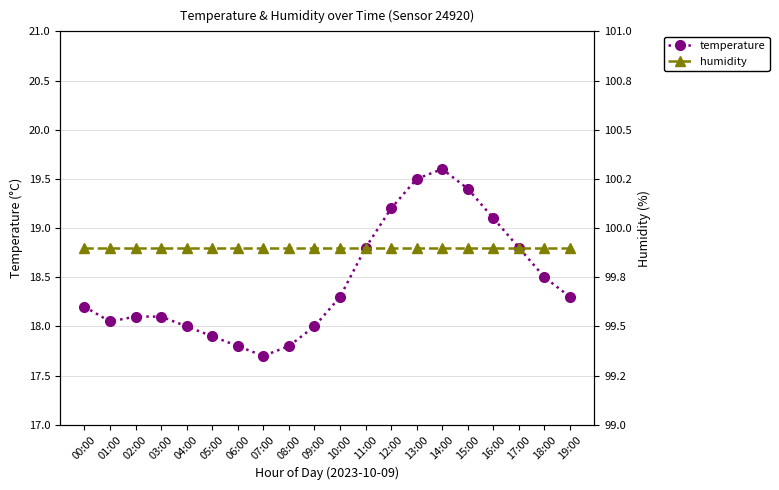

Reading left to right, list all the values displayed in this chart.

temperature: 18.2	18.1	18.1	18.1	18.0	17.9	17.8	17.7	17.8	18.0	18.3	18.8	19.2	19.5	19.6	19.4	19.1	18.8	18.5	18.3
humidity: 99.9	99.9	99.9	99.9	99.9	99.9	99.9	99.9	99.9	99.9	99.9	99.9	99.9	99.9	99.9	99.9	99.9	99.9	99.9	99.9